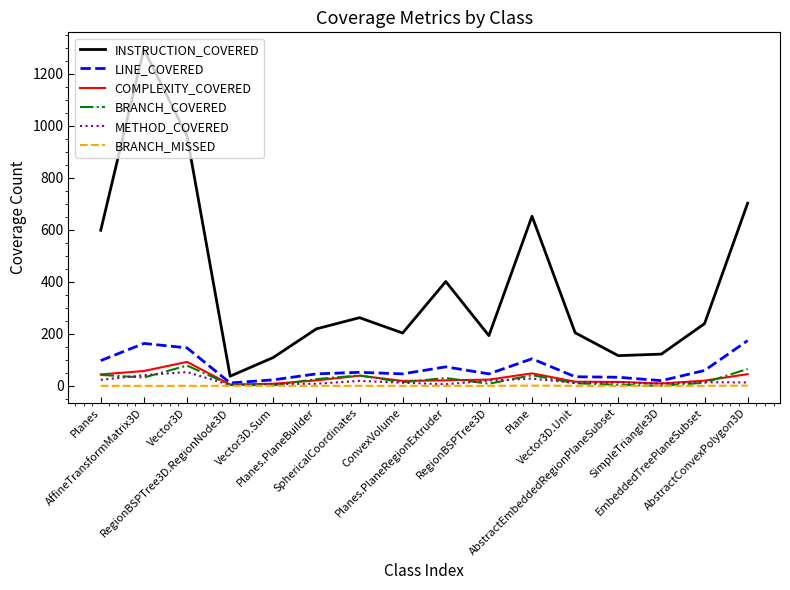

Which series has the largest range (max minus min)?

INSTRUCTION_COVERED